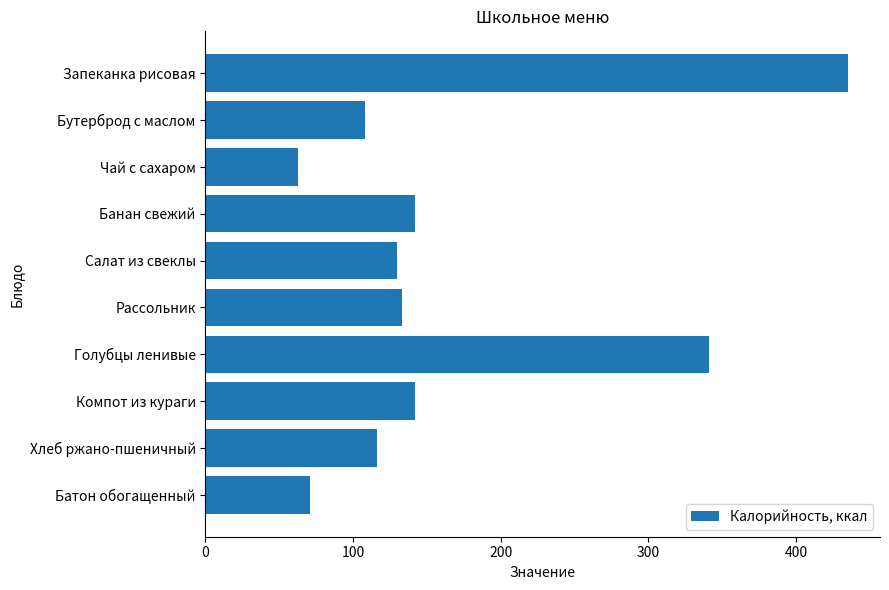

What is the value of the 5th bar from the top?

130.0